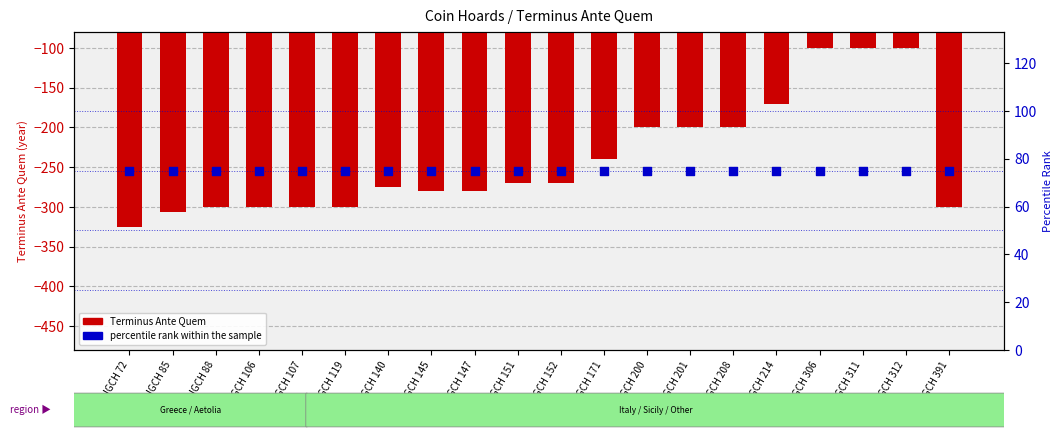

Is the value of percentile rank within the sample at IGCH 145 greater than the value of Terminus Ante Quem at IGCH 107?

Yes